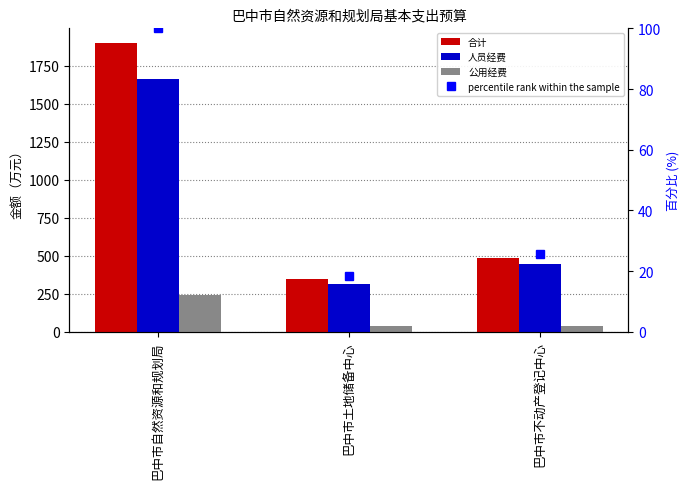

Which category has the highest value across all series?

巴中市自然资源和规划局